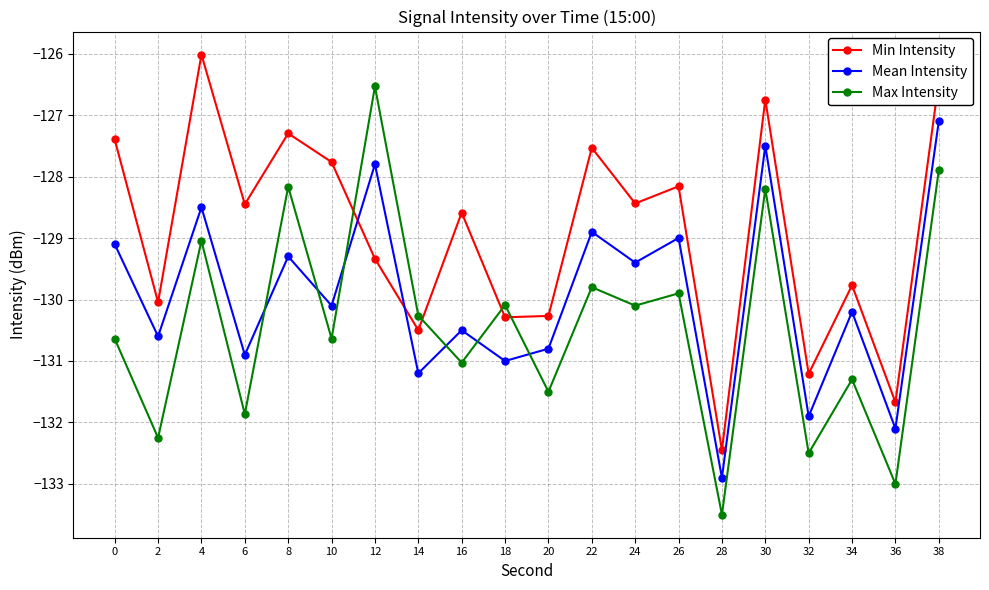

True or false: Max Intensity has a value of -204.7 at 6.

False